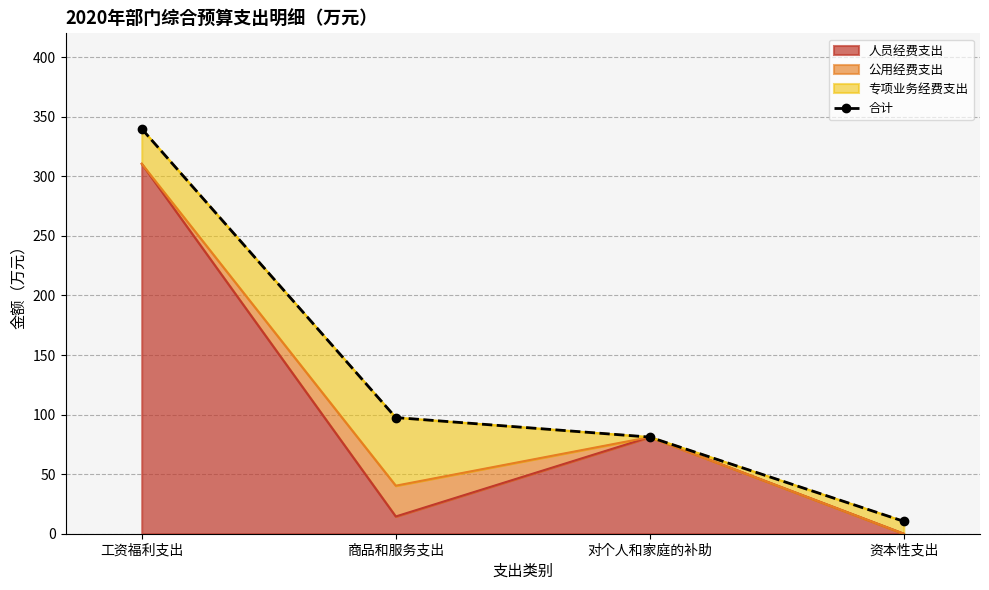

What is the greatest value displayed?

339.9